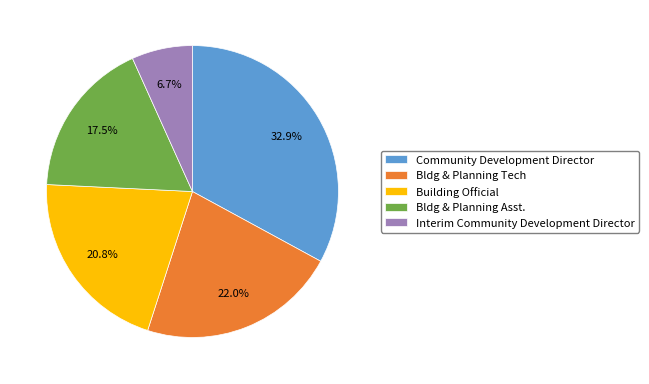

To the nearest percent, what is the average slice percentage?

20%